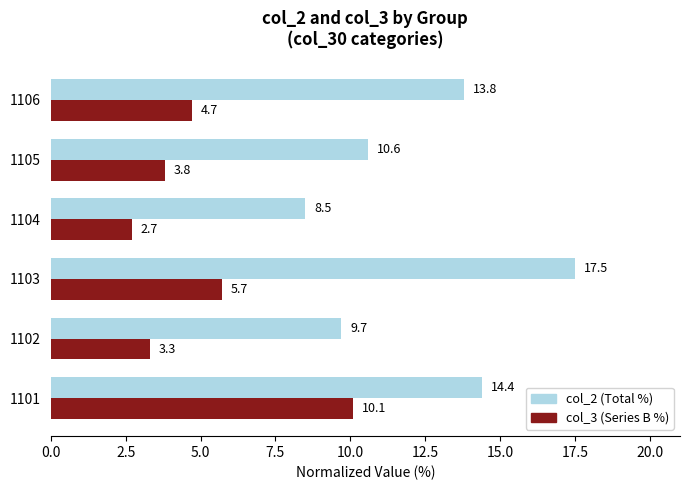

What is the approximate value of col_2 (Total %) at 1105?

10.6